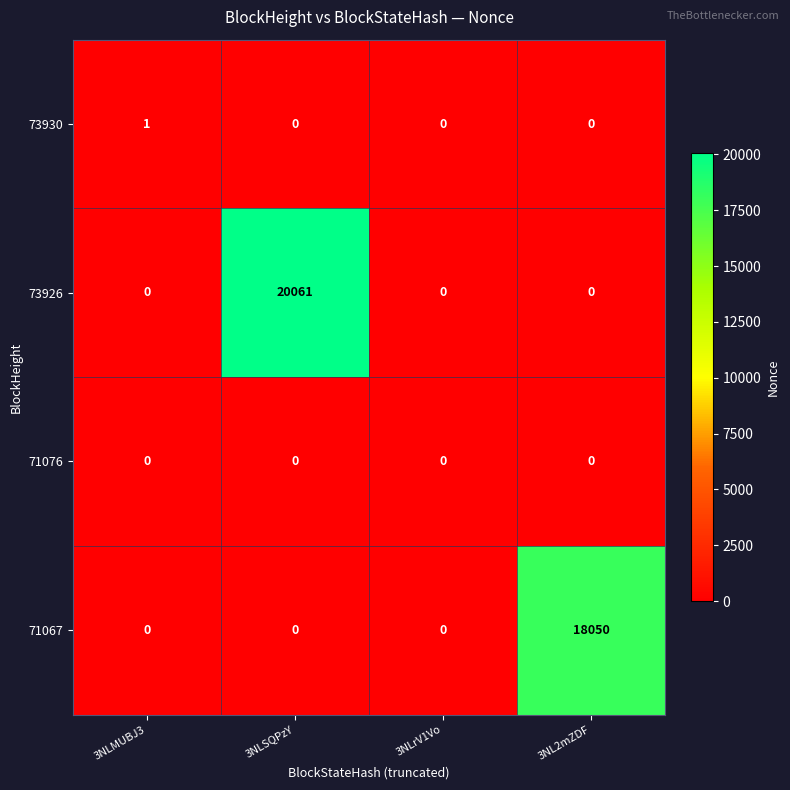

Which series changed the most between 3NLMUBJ3 and 3NLrV1Vo?

73930